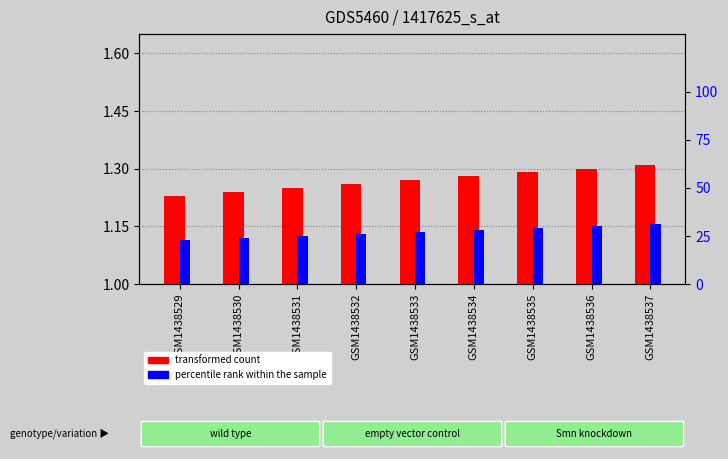

Reading right to left, list all the values displayed in this chart.

transformed count: 1.3	1.3	1.3	1.3	1.3	1.3	1.2	1.2	1.2
percentile rank within the sample: 31.0	30.0	29.0	28.0	27.0	26.0	25.0	24.0	23.0